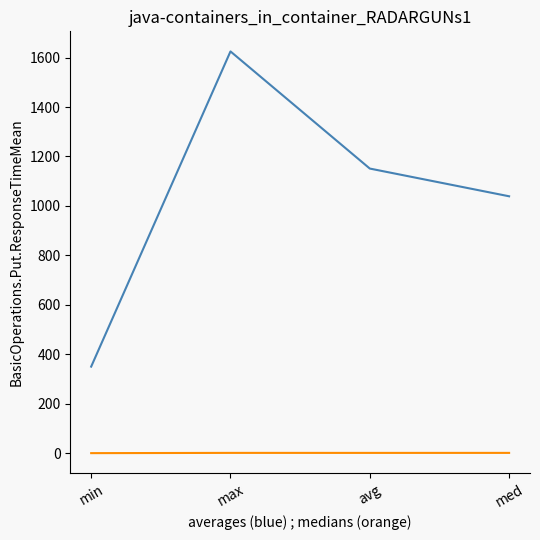

Which label corresponds to the largest value in the chart?

max